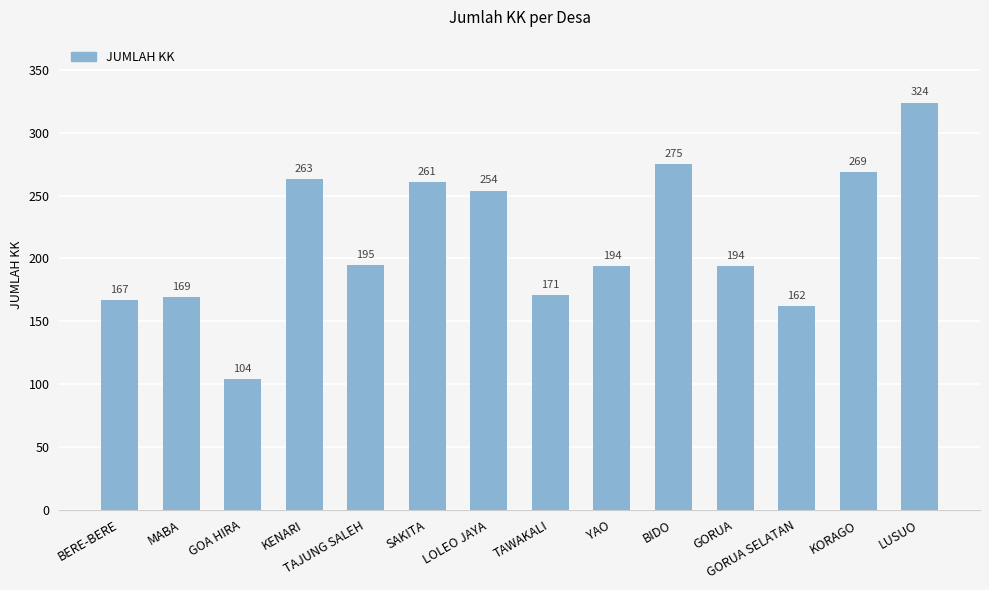

What is the maximum value shown in the chart?

324